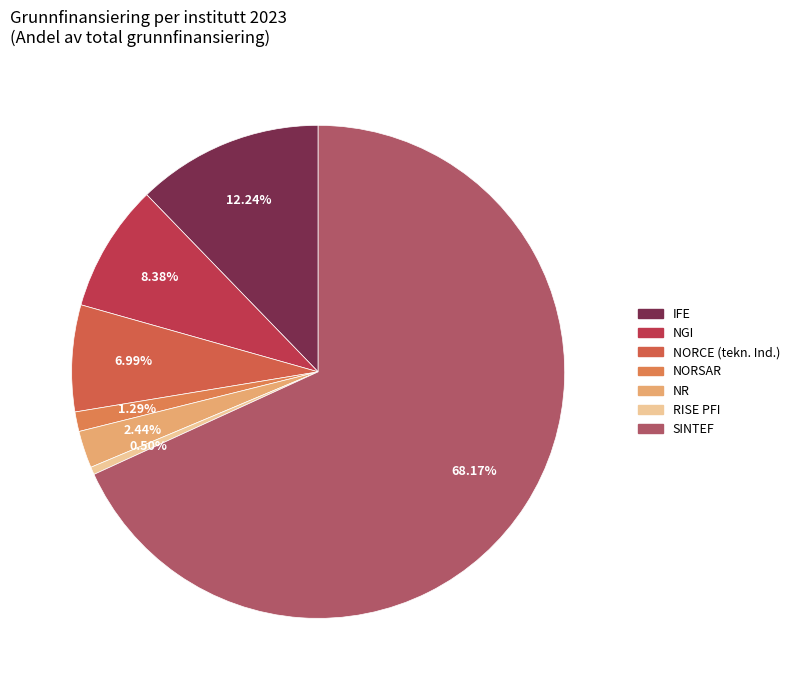

Between SINTEF and IFE, which is larger?

SINTEF